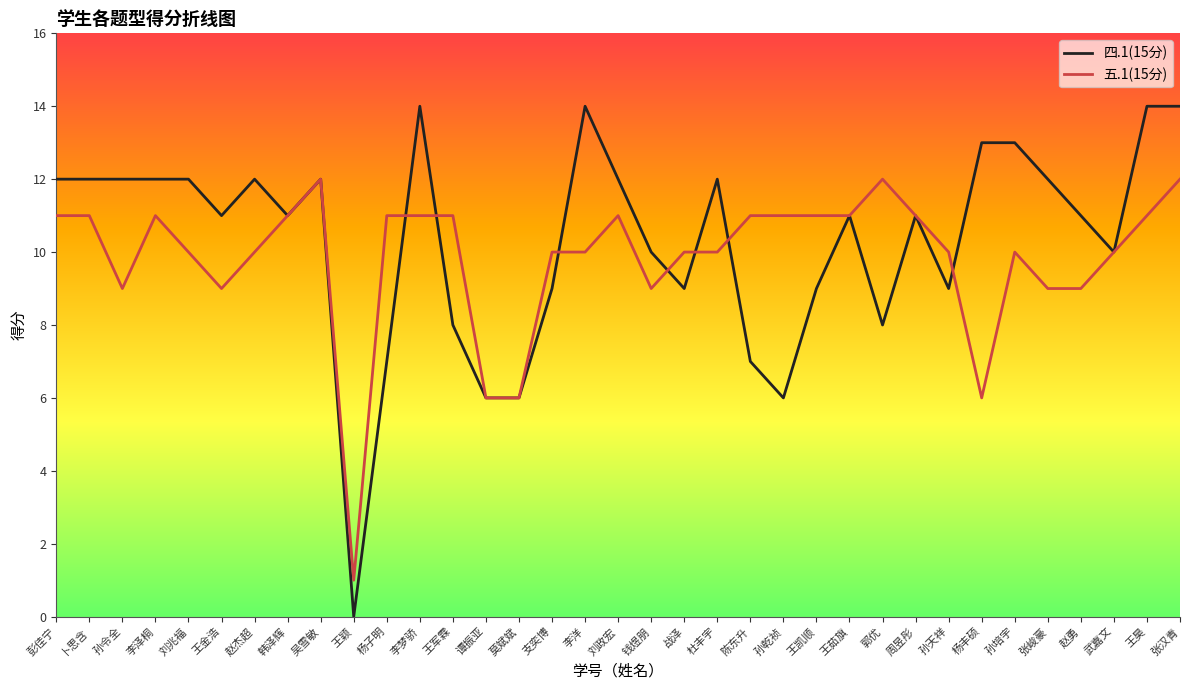

What position from the left is 王茹旗?

25